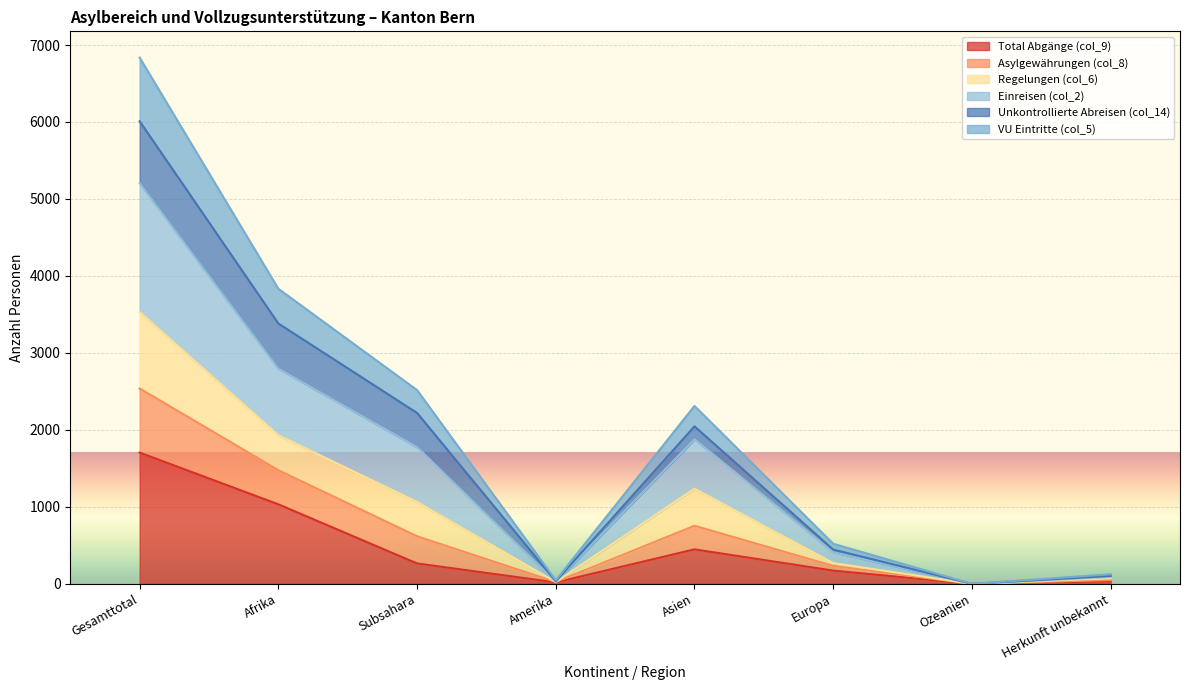

Which category has the highest value in the Total Abgänge (col_9) series?

Gesamttotal